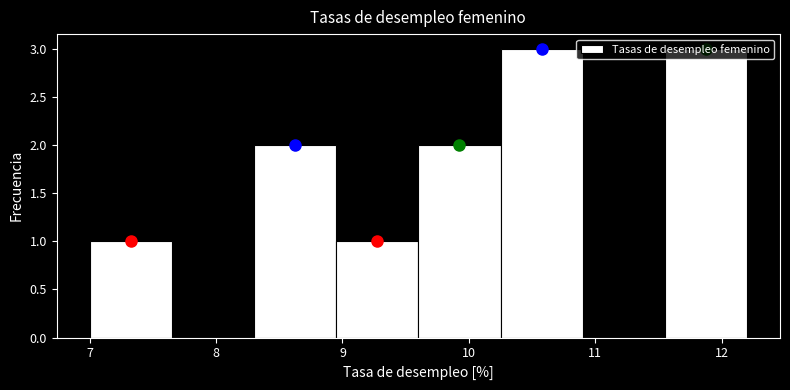

Reading left to right, list every bar in this chart as the range it spans on the x-axis followed by its height. Neither the bar edges nor the heights are printed on the chart, so give them approximately, as read against the axes.

7.00 to 7.65: 1
7.65 to 8.30: 0
8.30 to 8.95: 2
8.95 to 9.60: 1
9.60 to 10.25: 2
10.25 to 10.90: 3
10.90 to 11.55: 0
11.55 to 12.20: 3